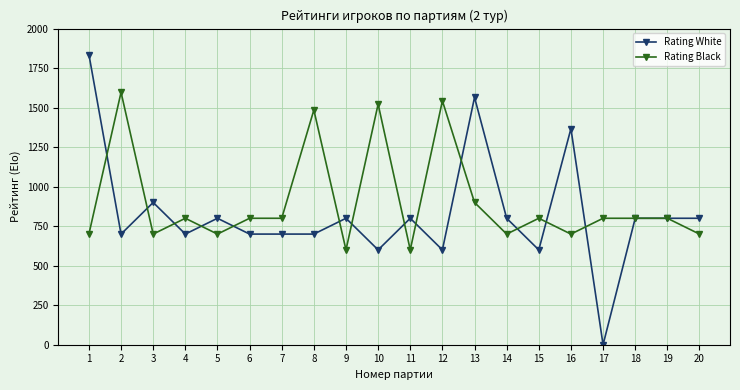

Which series has the widest spread of values?

Rating White